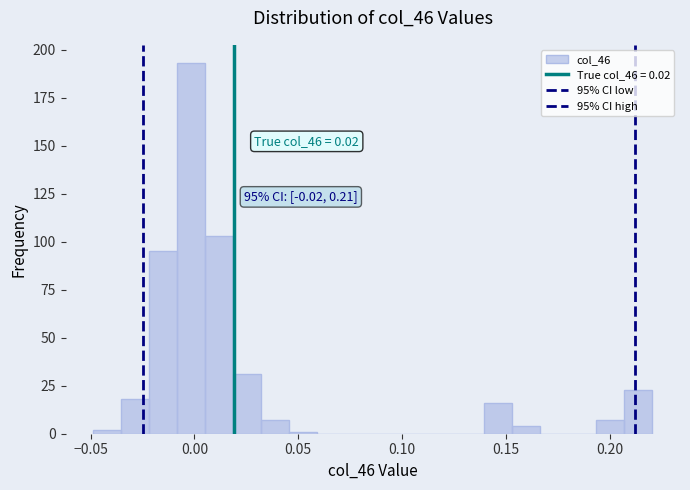

Around what value on the x-axis is the tallest bar? Give the approximate position of its centre, as read against the axis.

0.000